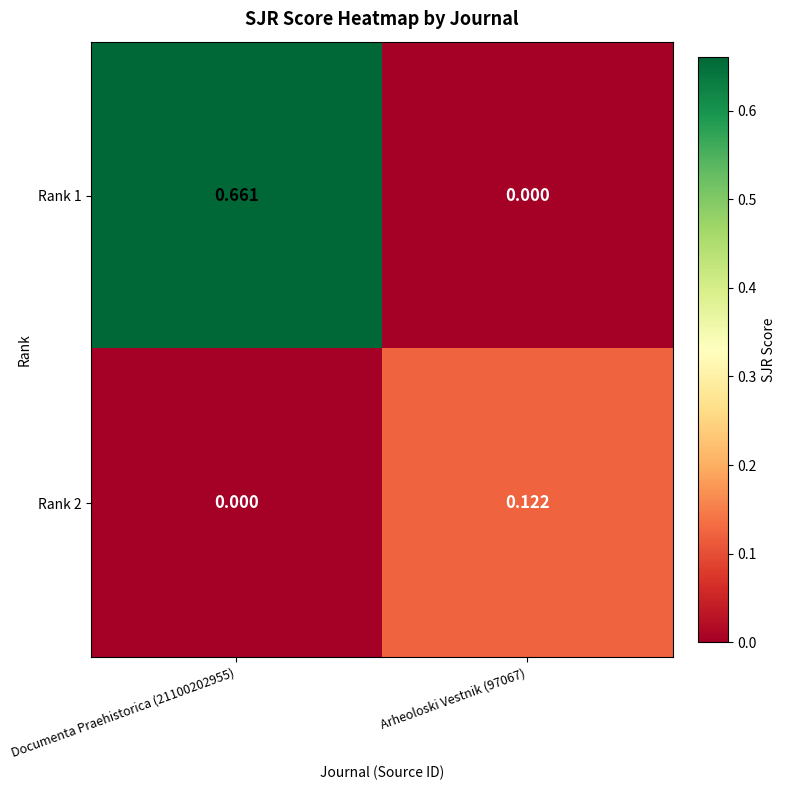

How many distinct data groups are displayed?

2